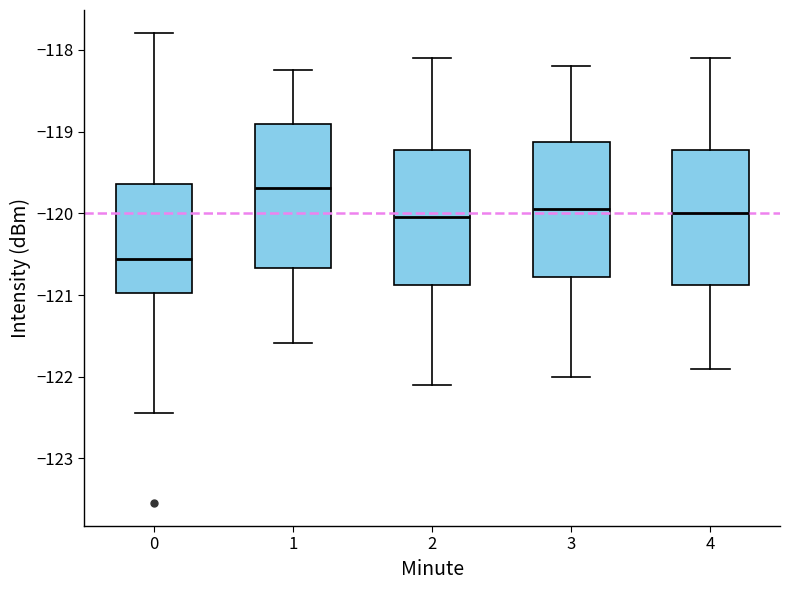

Reading left to right, read every box against the y-axis: the position of its median line, the range the box covers, and the ends of its whiskers. The values are not printed on the chart, so give them approximately, as read against the axis.

0: median -120.6, box -121.0 to -119.6, whiskers -122.4 to -117.8
1: median -119.7, box -120.7 to -118.9, whiskers -121.6 to -118.2
2: median -120.0, box -120.9 to -119.2, whiskers -122.1 to -118.1
3: median -119.9, box -120.8 to -119.1, whiskers -122.0 to -118.2
4: median -120.0, box -120.9 to -119.2, whiskers -121.9 to -118.1